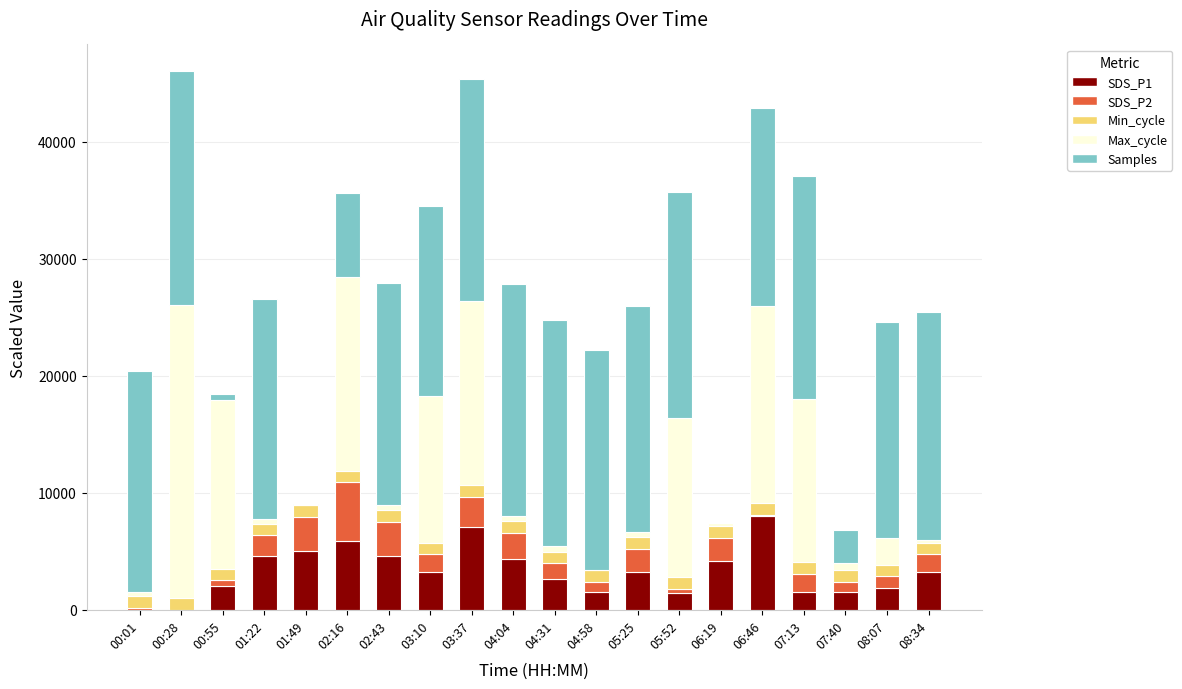

What is the total value across all series at 03:10?

34488.0